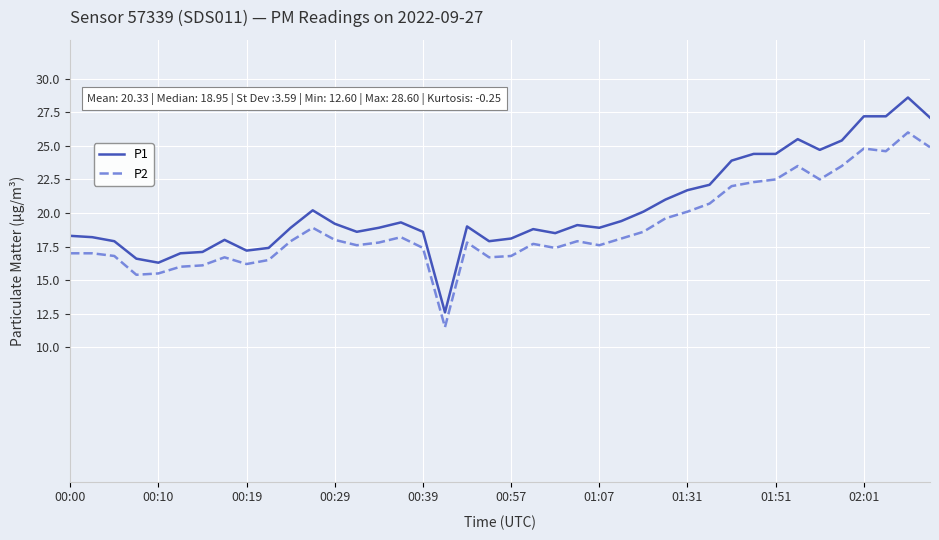

Does the chart display data point markers on the line(s)?

No